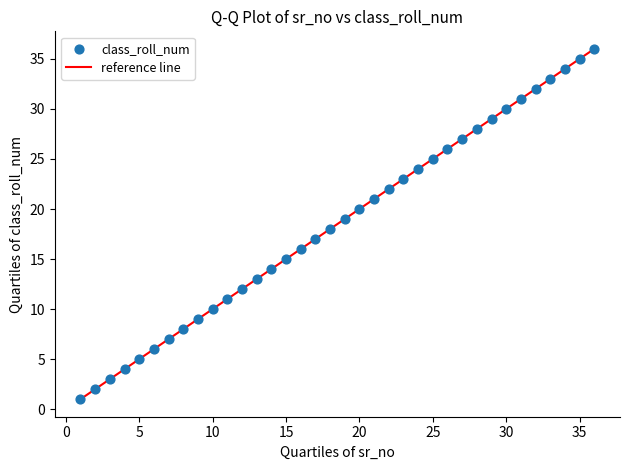

What is the range of X values (max minus min)?

35